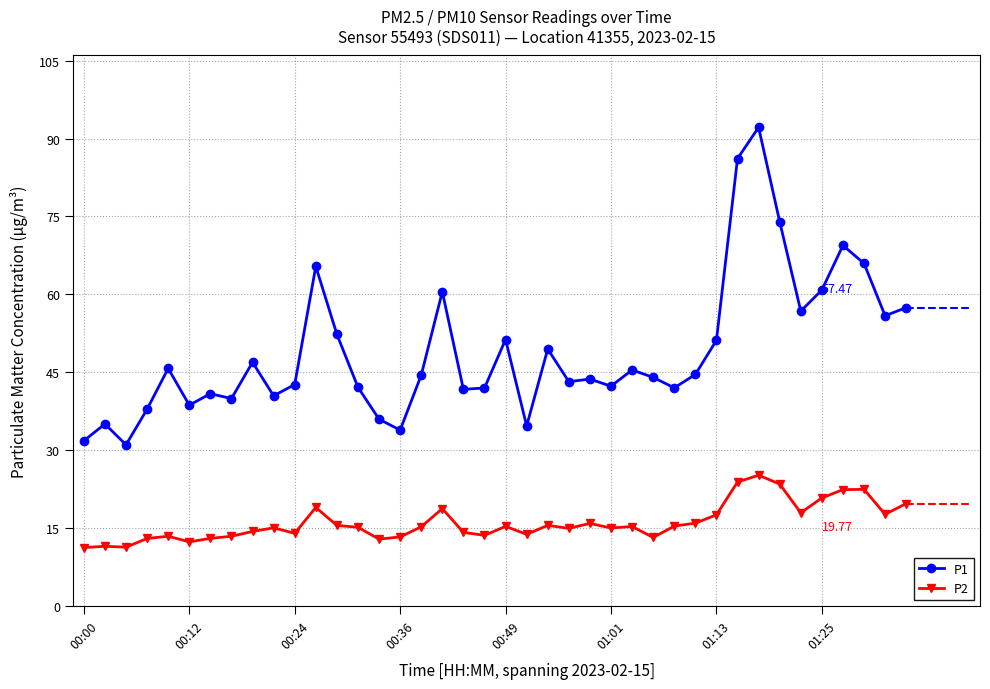

What is the sum of all P2 values?

643.7